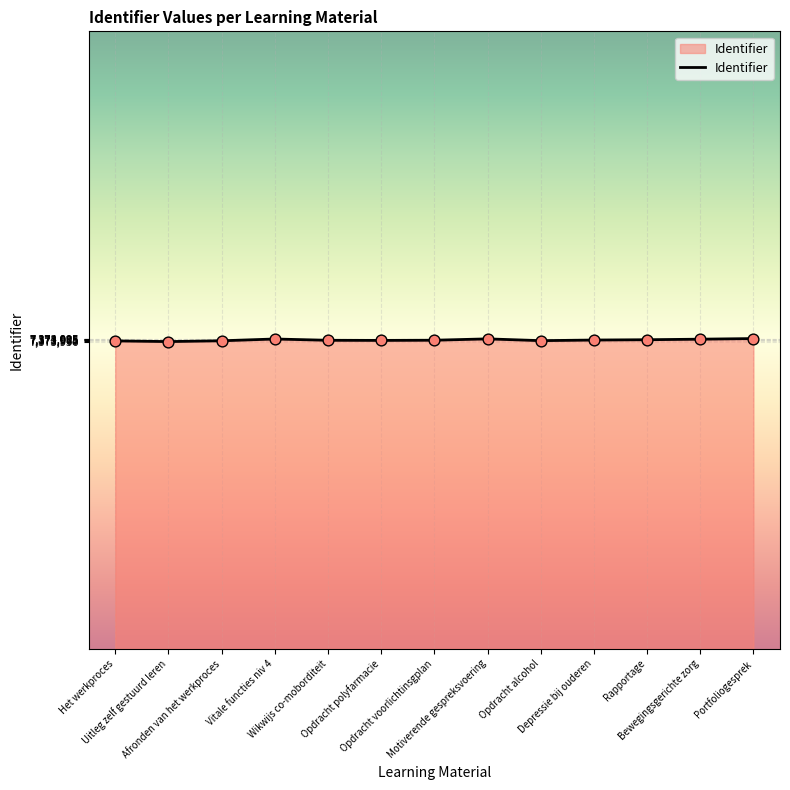

What is the maximum value shown in the chart?

7374005